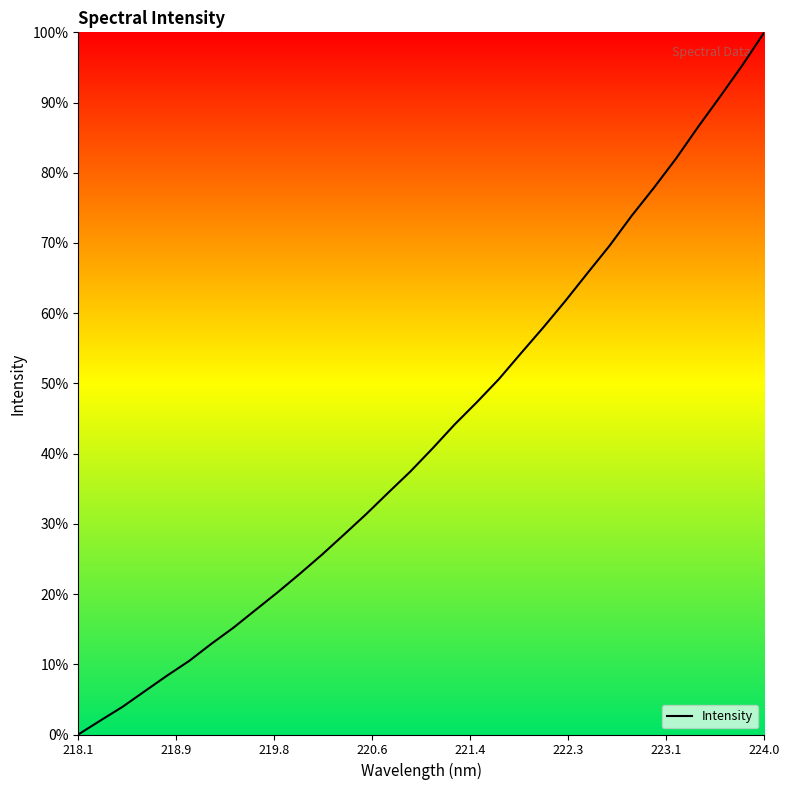

What is the difference between the maximum and minimum values?

100.0